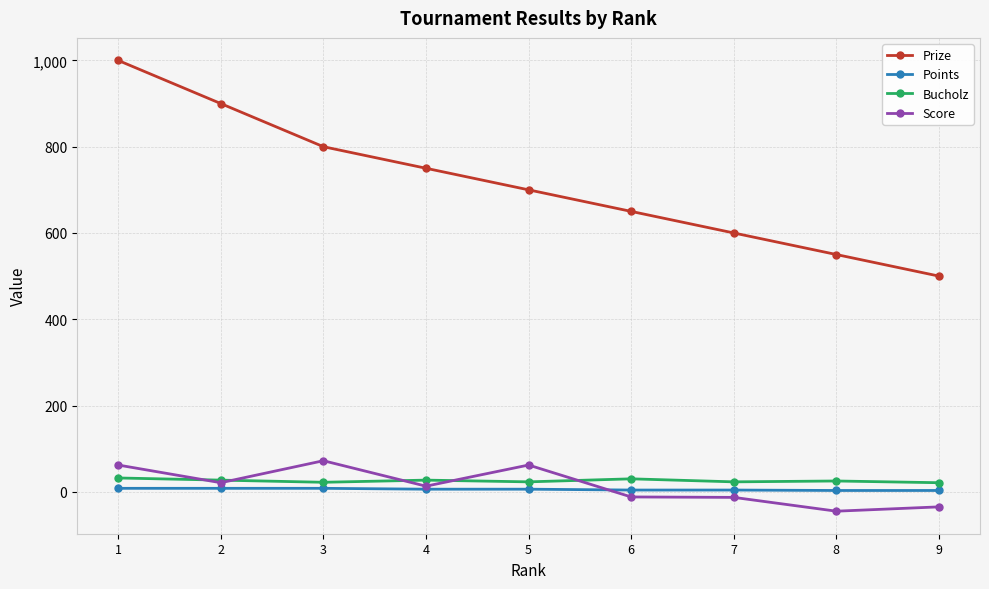

How many Prize values are between 600 and 800?

5